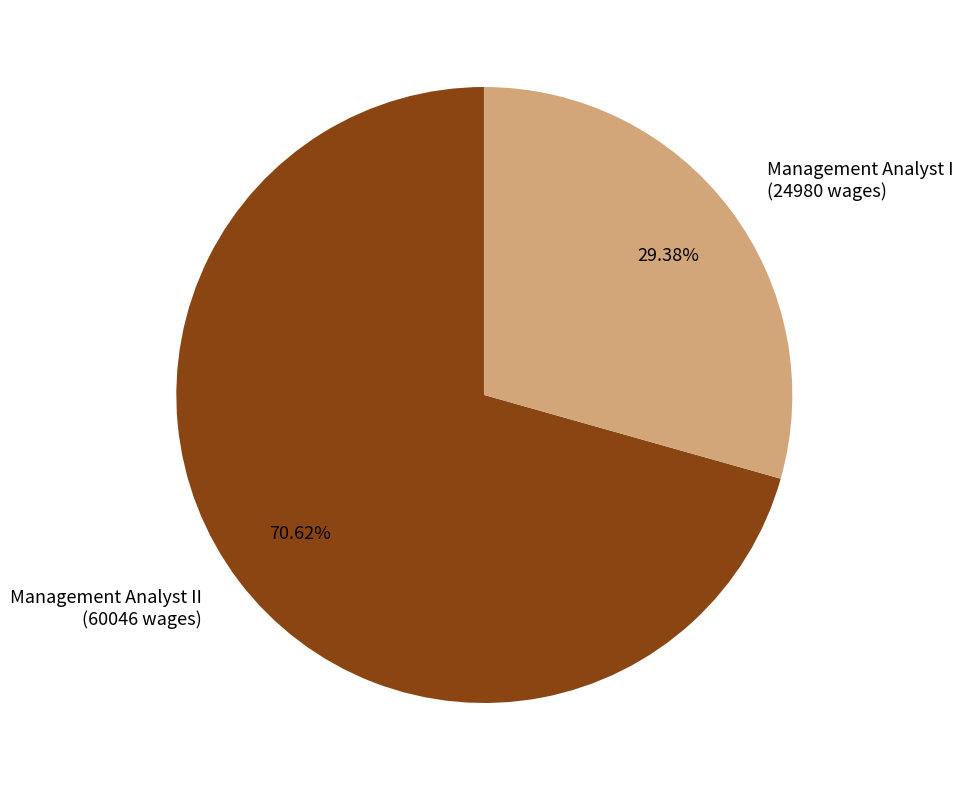

The Management Analyst II slice represents 57% of the pie. True or false?

False